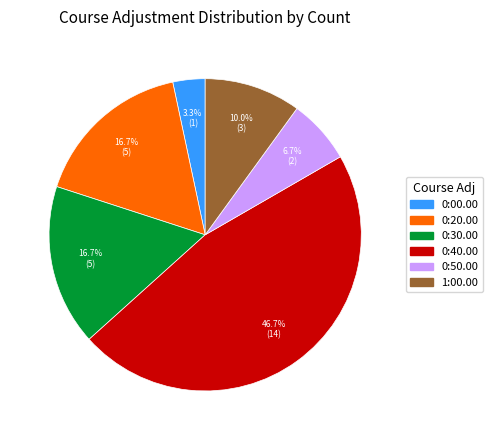

To the nearest percent, what is the combined percentage of 1:00.00 and 0:30.00?

27%